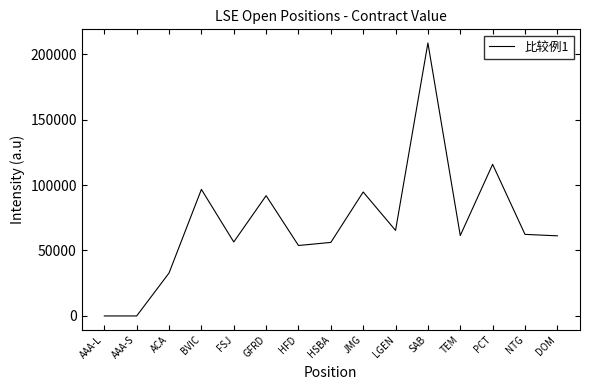

Approximately how many times larger is the value at ACA compared to BVIC?

0.3